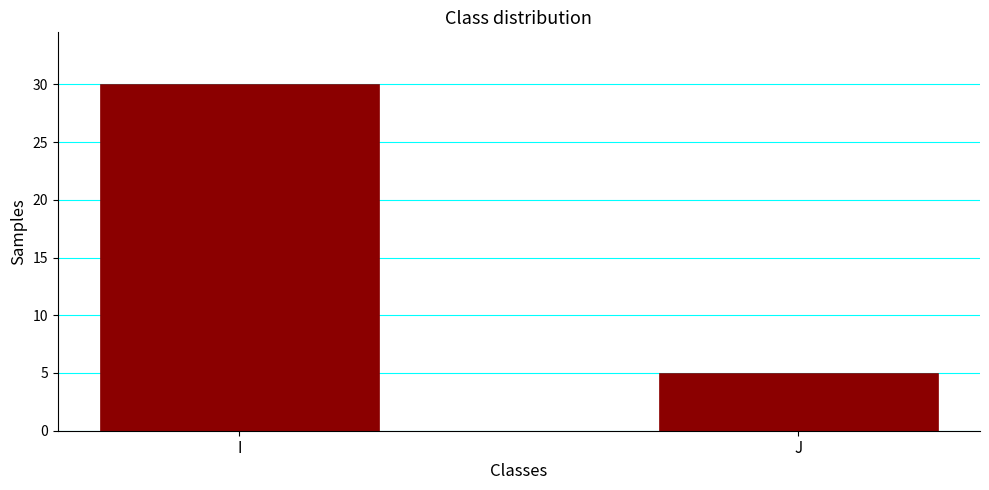

At which label is the value closest to 17?

J